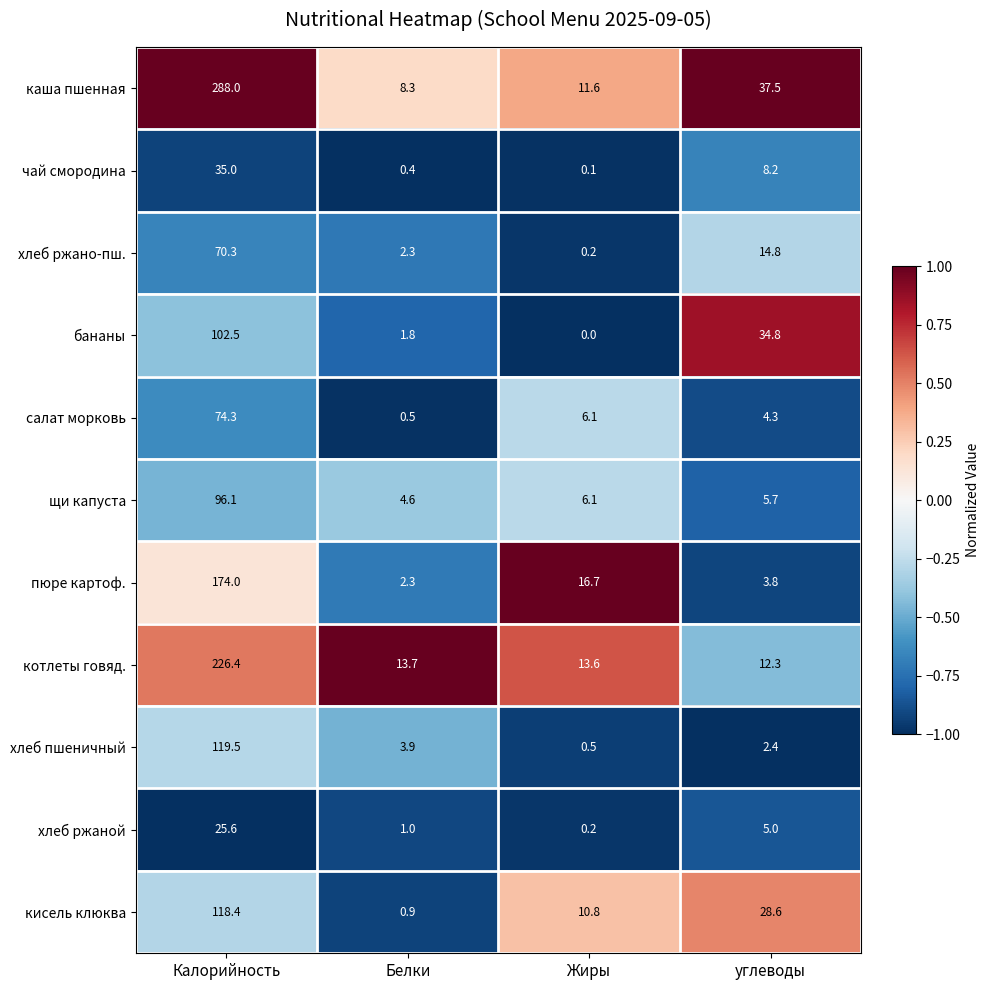

What is the lowest value of the кисель клюква series?

0.9